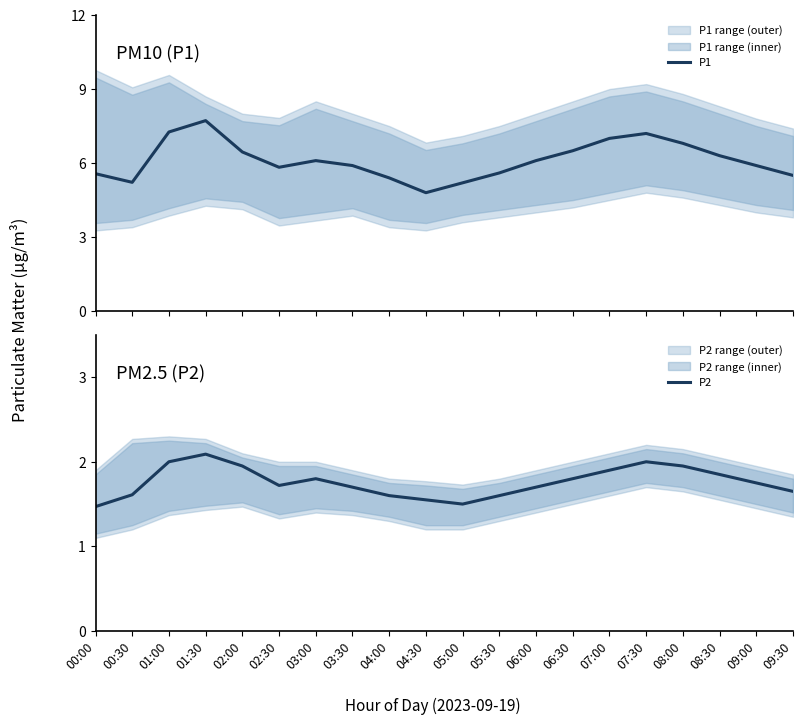

The value of P2 at 02:30 is 1.7. True or false?

True